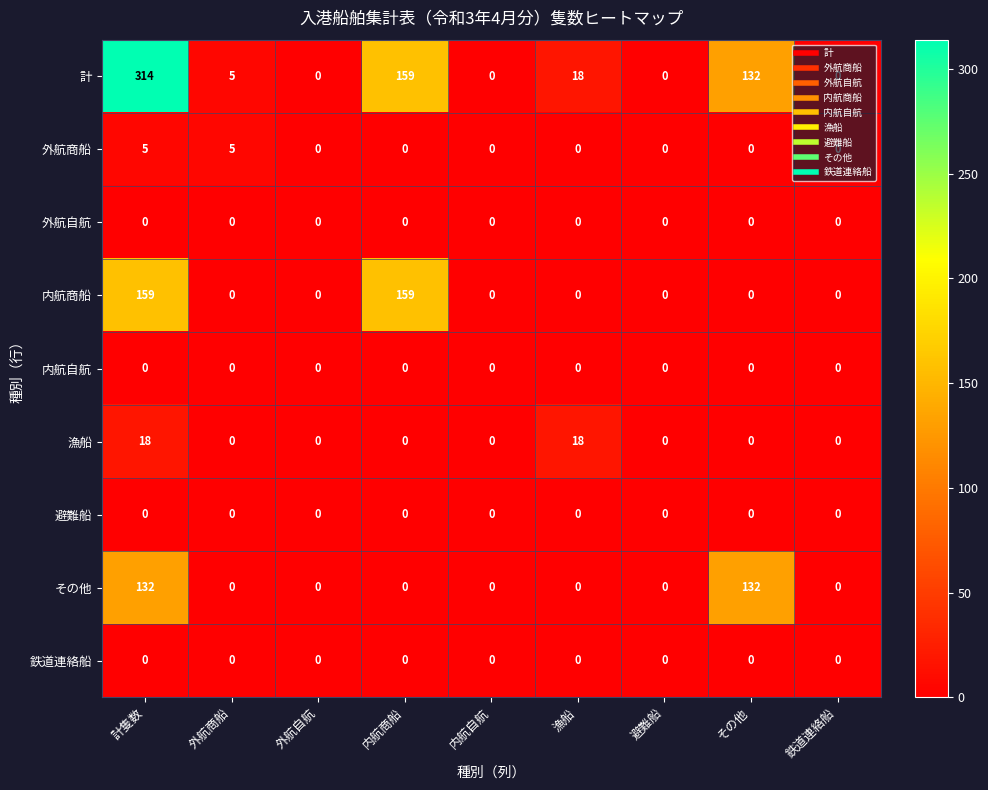

At how many categories does at least one series exceed 73?

3